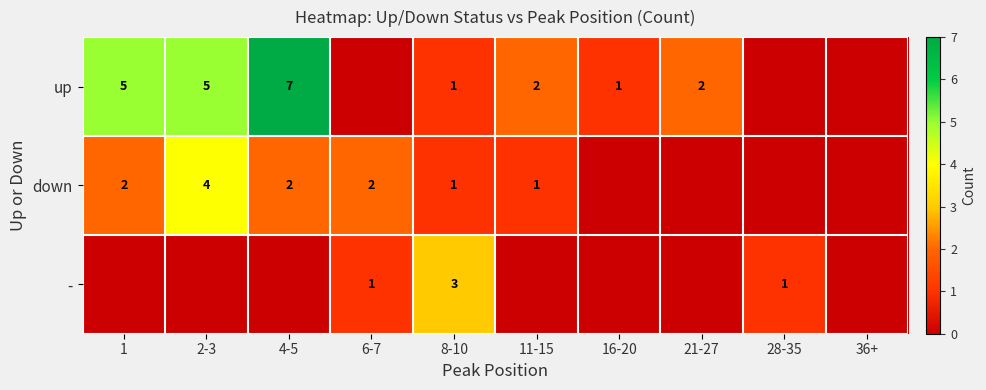

The up series shows 3 at 1. True or false?

False